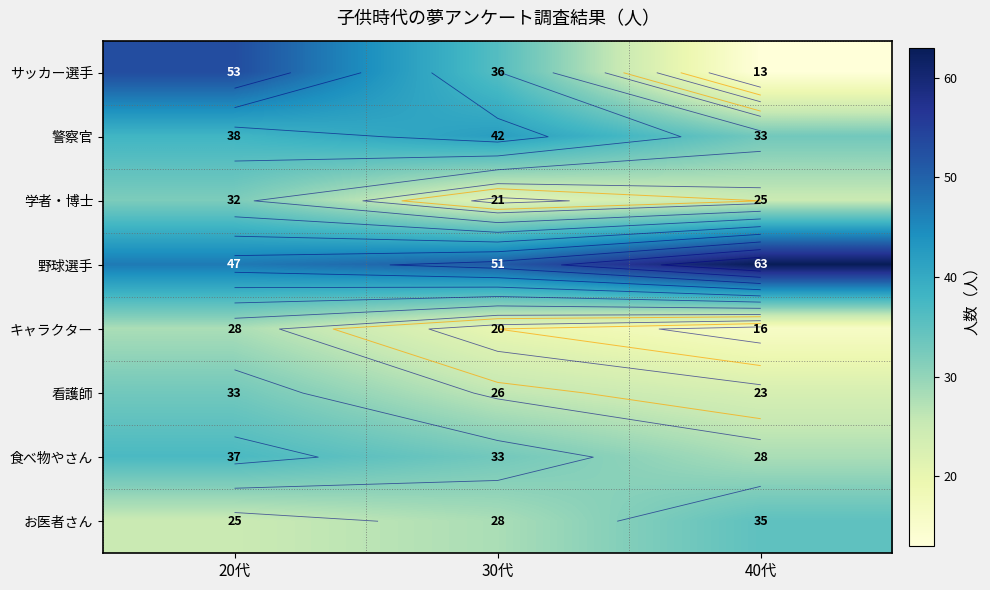

Between 20代 and 30代, which is larger?

20代